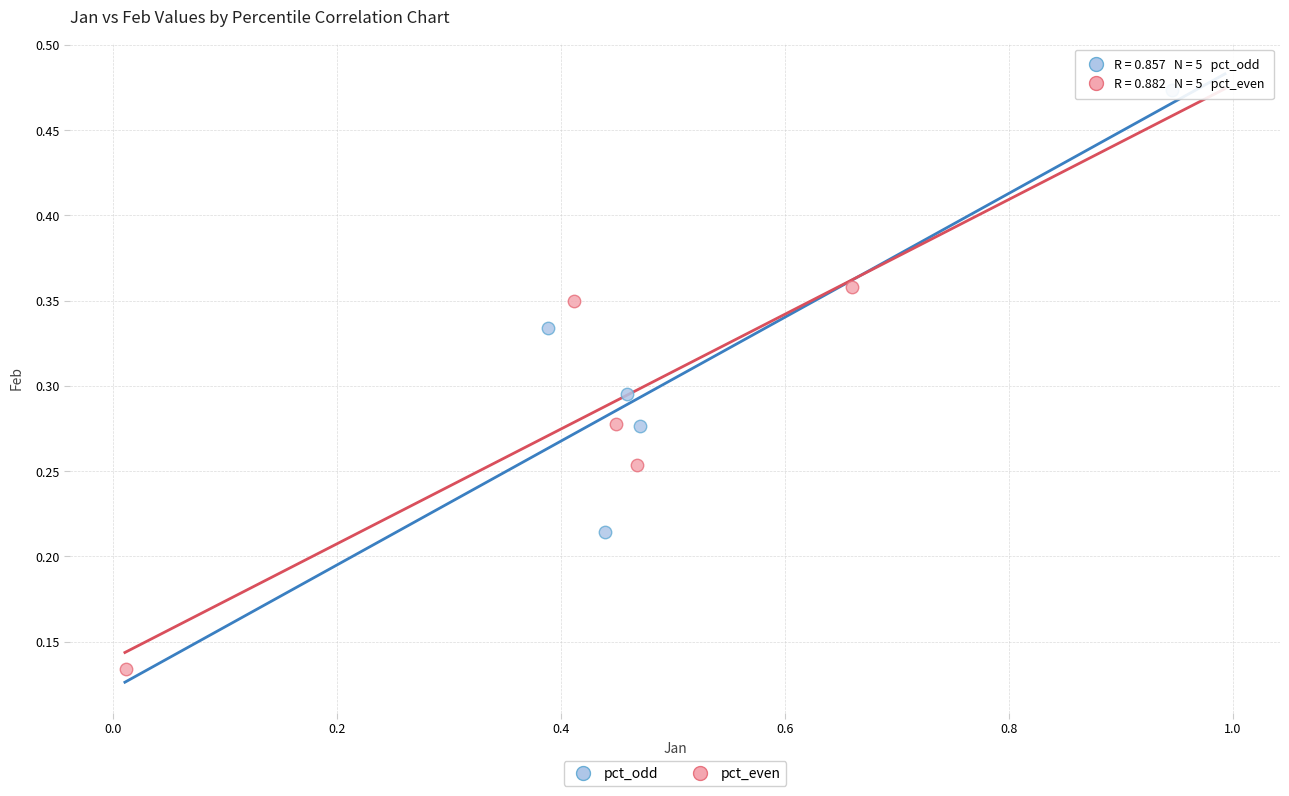

Which series reaches the minimum Y coordinate?

pct_even